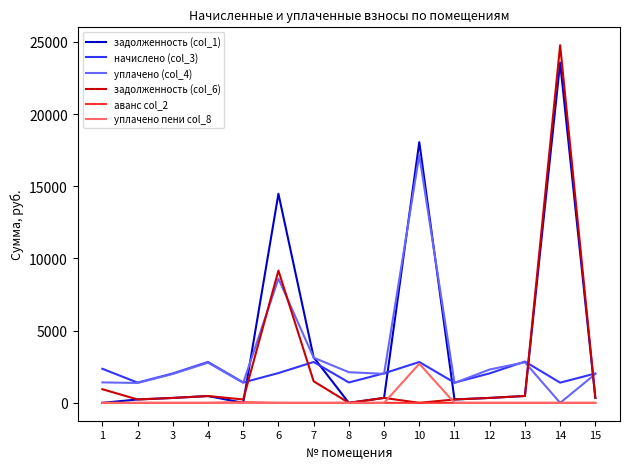

What is the total value across all series at 8?

3532.1